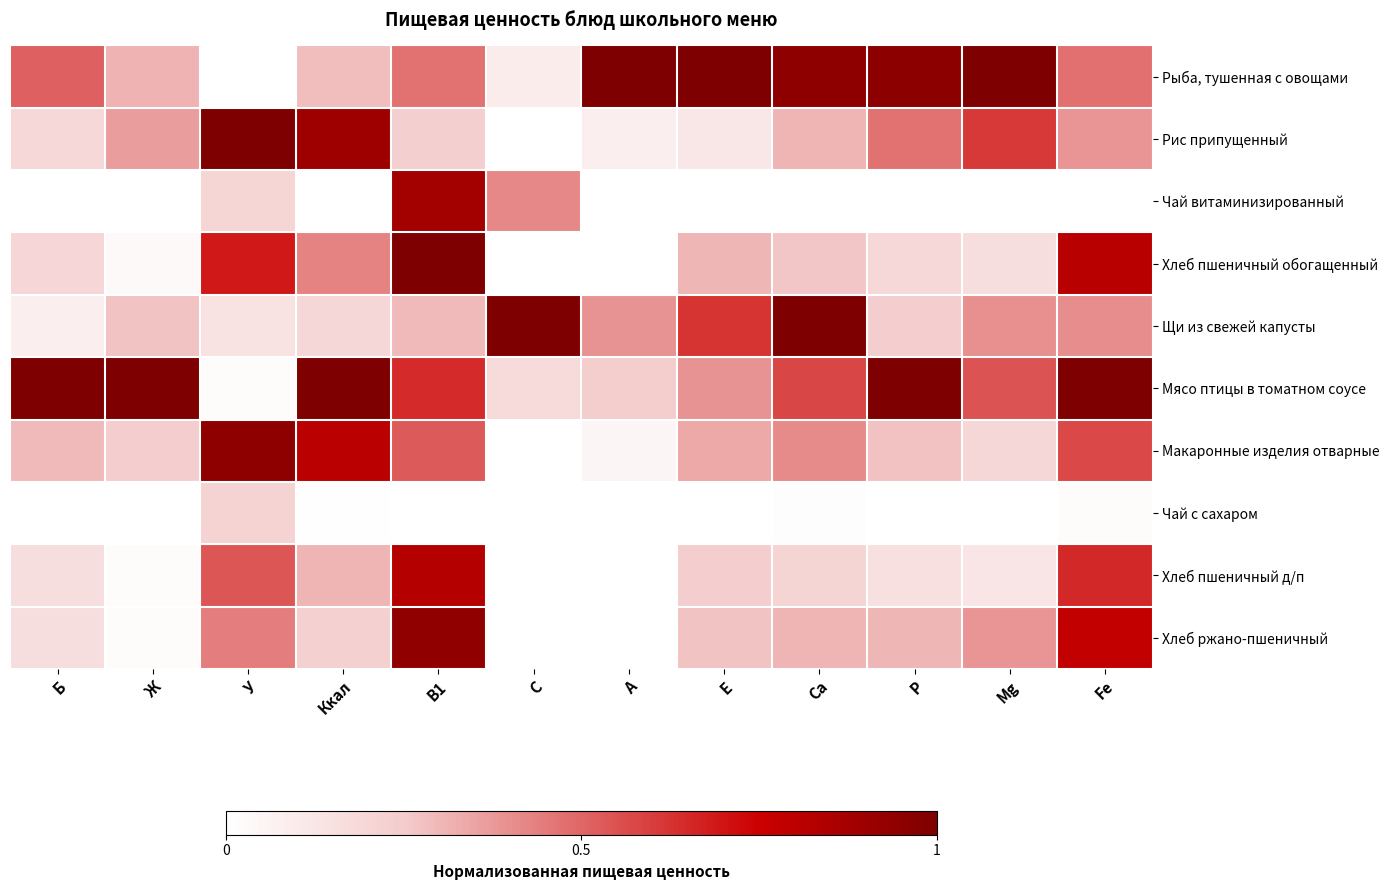

At which category is the sum across all series the highest?

B1